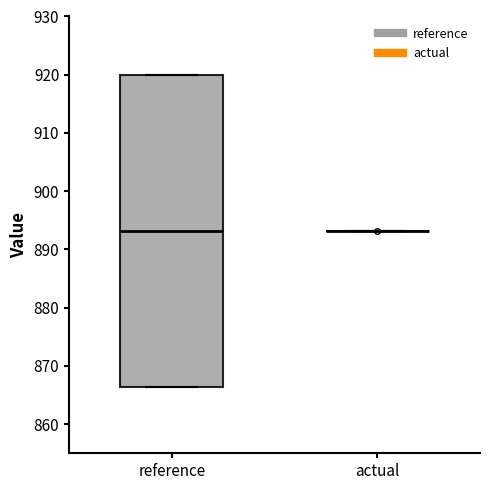

Which box is the tallest, from its lower edge to its upper edge?

reference